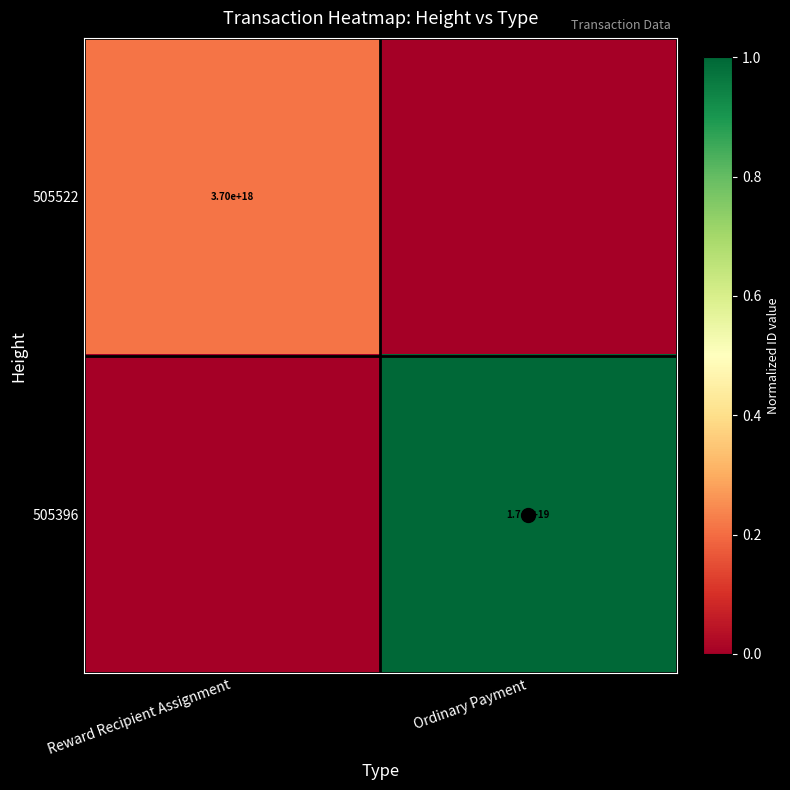

What is the difference between the 505396 values at Reward Recipient Assignment and Ordinary Payment?

1.0